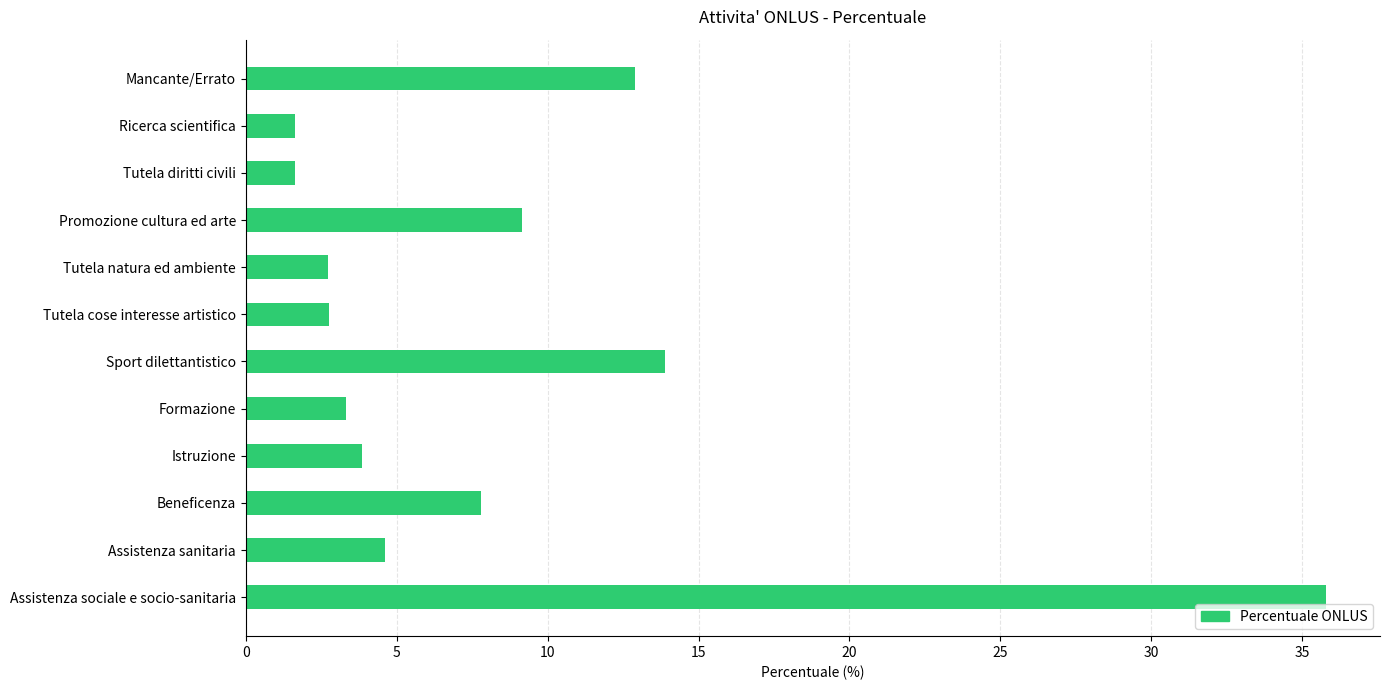

Between Mancante/Errato and Formazione, which is larger?

Mancante/Errato